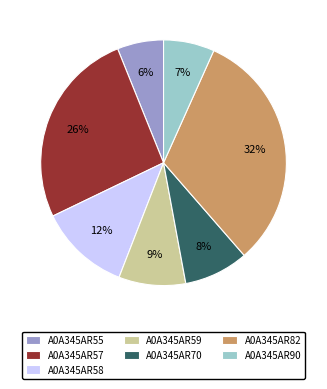

Which slice is the largest?

A0A345AR82